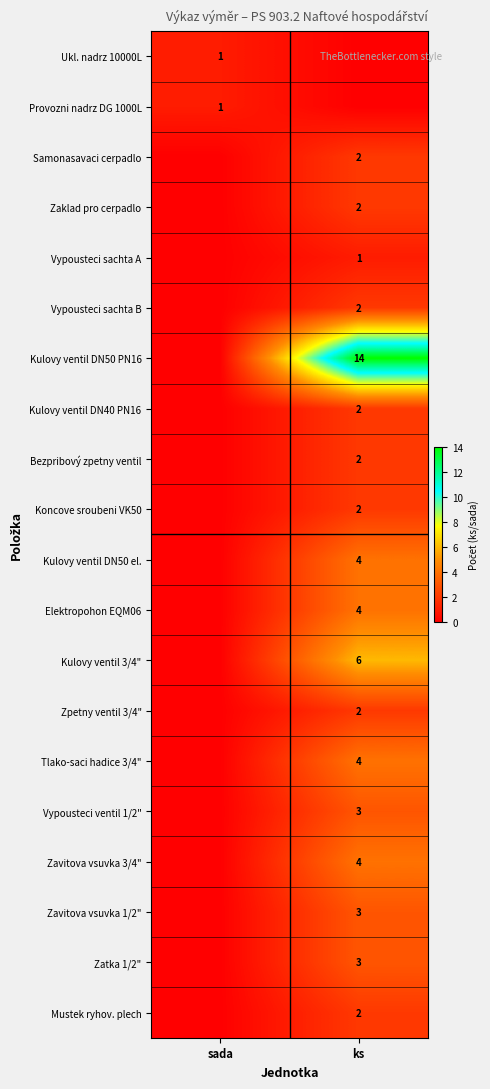

How many categories are shown in the chart?

2